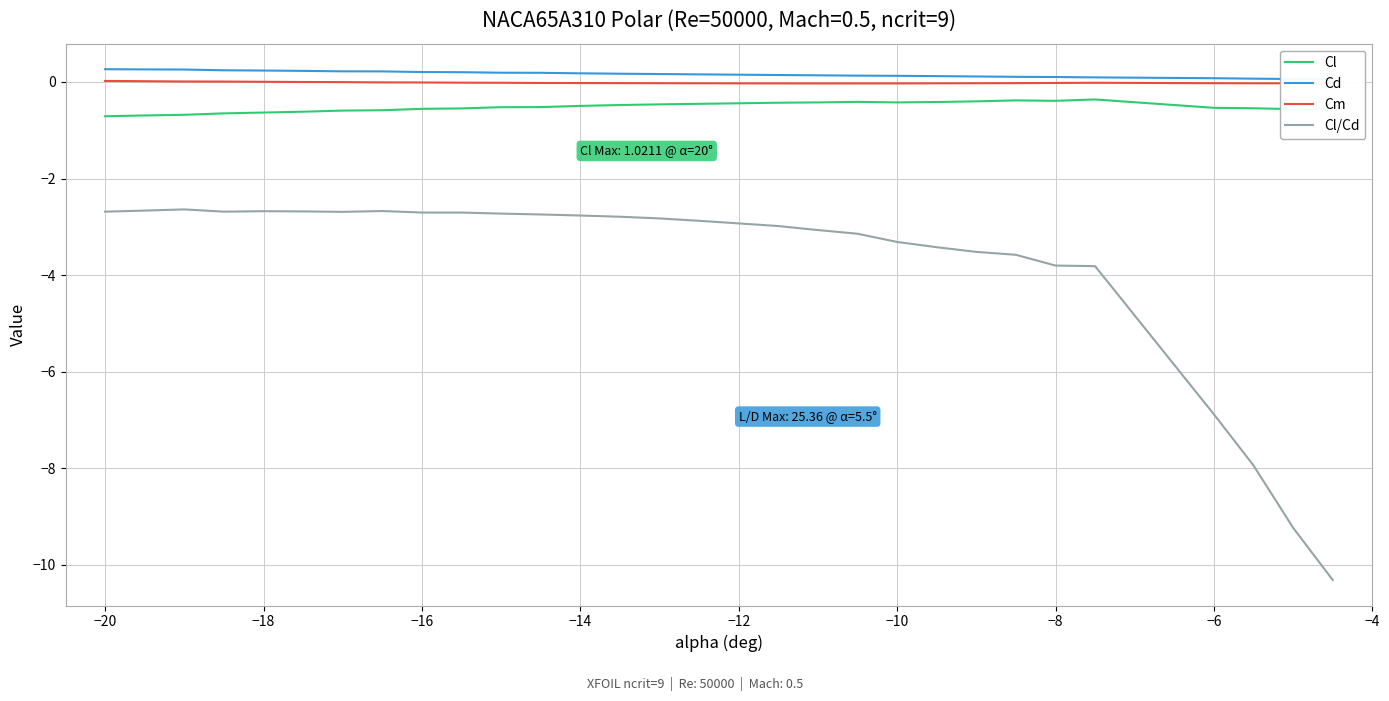

What is the minimum value for Cl/Cd?

-10.3